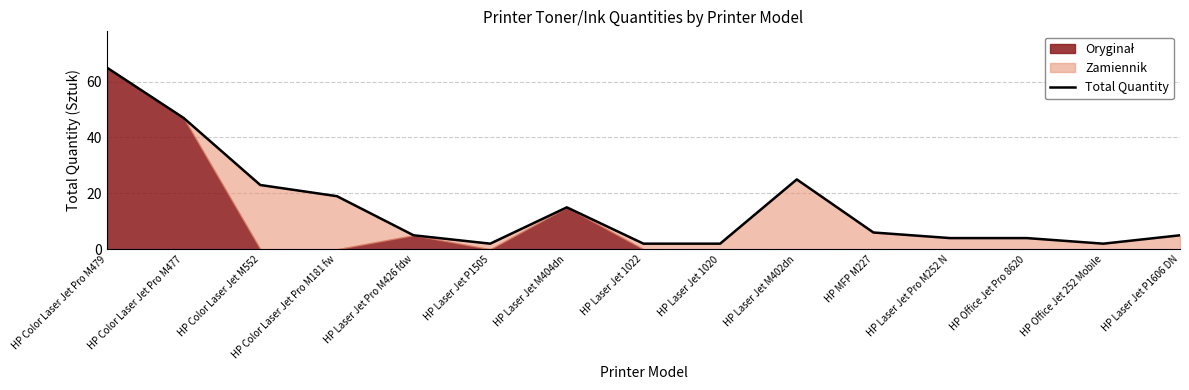

Does the chart have visible grid lines?

Yes